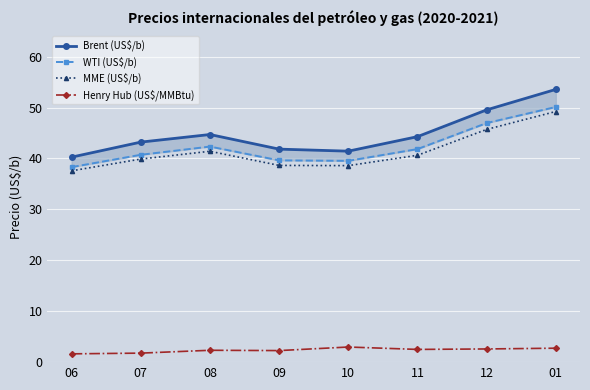

Is it true that WTI (US$/b) equals 50.1 at 01?

True